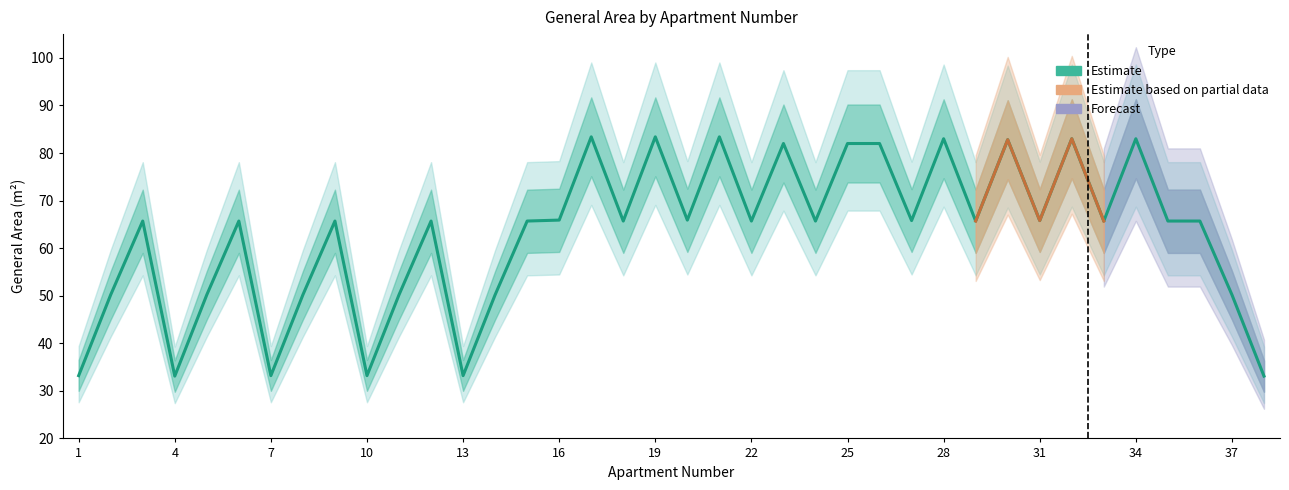

At which label is the value closest to 58?

3